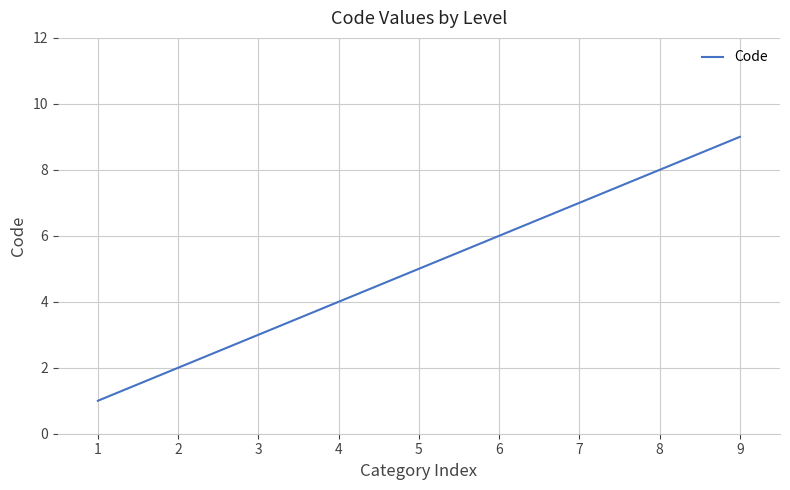

What is the change in value from 6 to 9?

+3